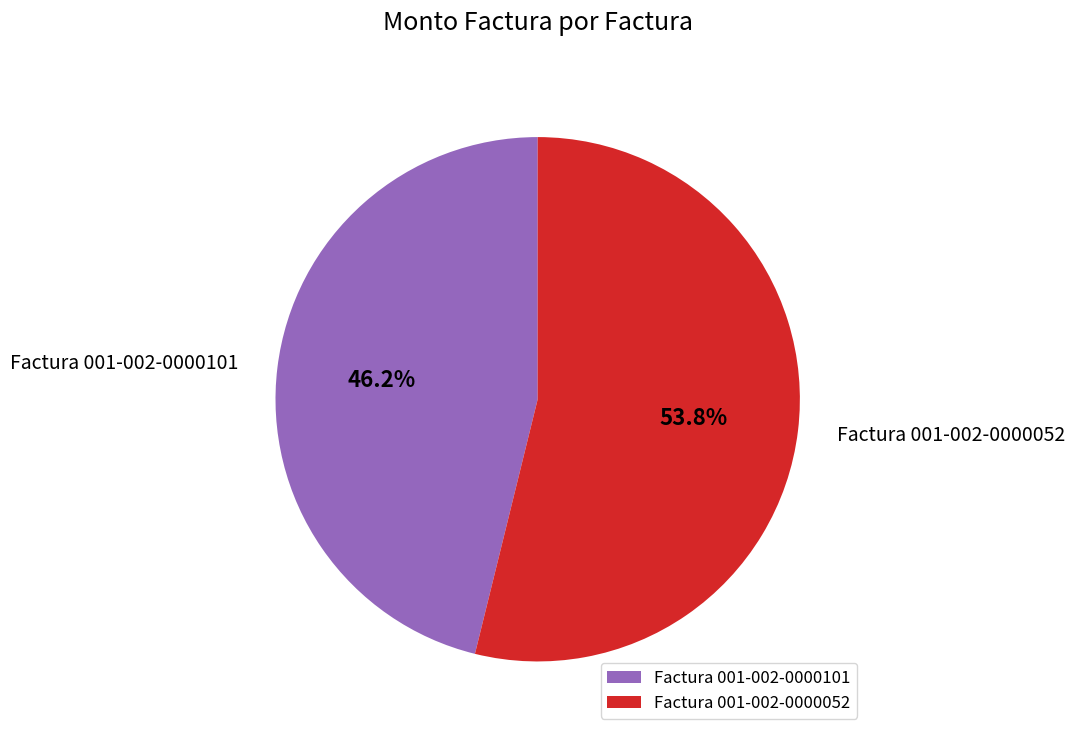

Rank the categories by value from highest to lowest.

Factura 001-002-0000052, Factura 001-002-0000101